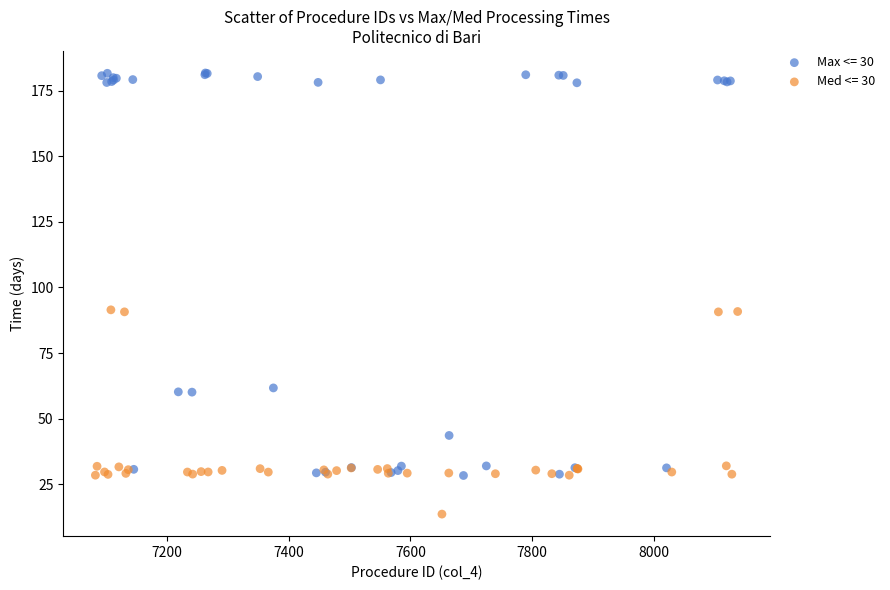

Which series reaches the minimum Y coordinate?

Med <= 30